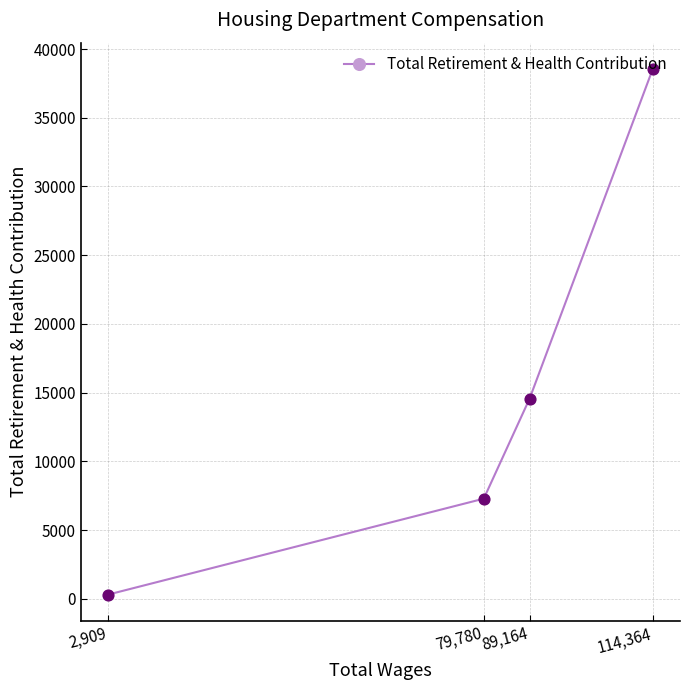

Which has a higher value, 114,364 or 89,164?

114,364